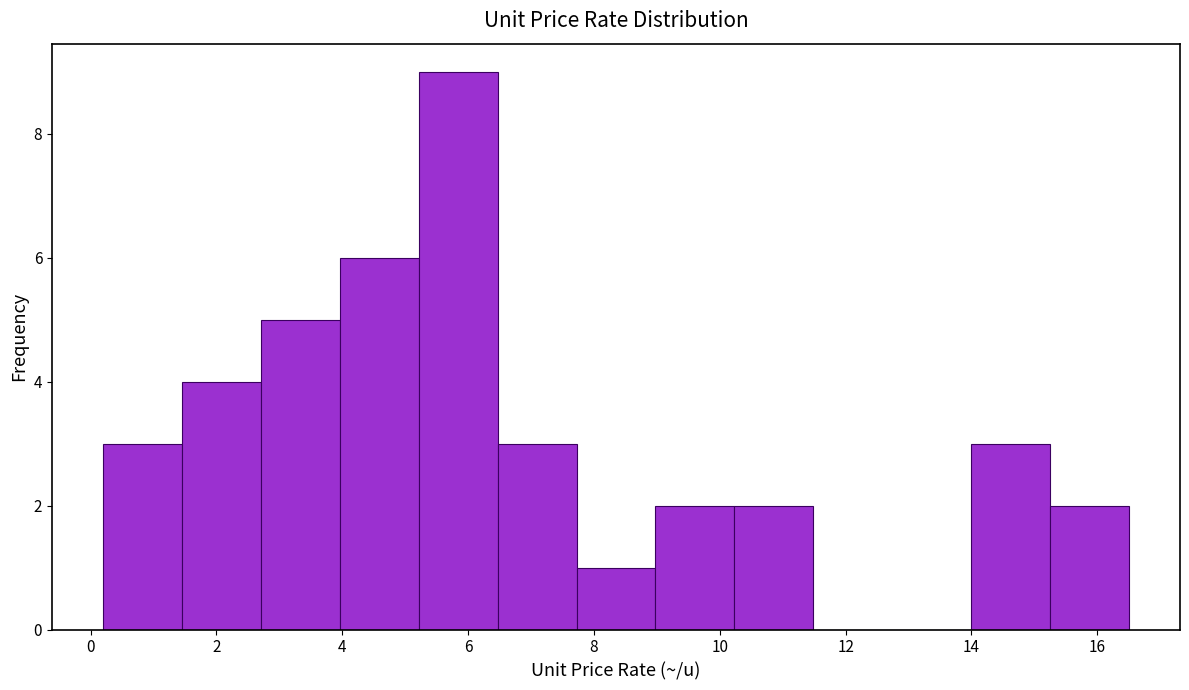

How tall is the bar that spans 7.8 to 9.0 on the x-axis? Neither the bar edges nor the heights are printed on the chart, so give them approximately, as read against the axes.

1